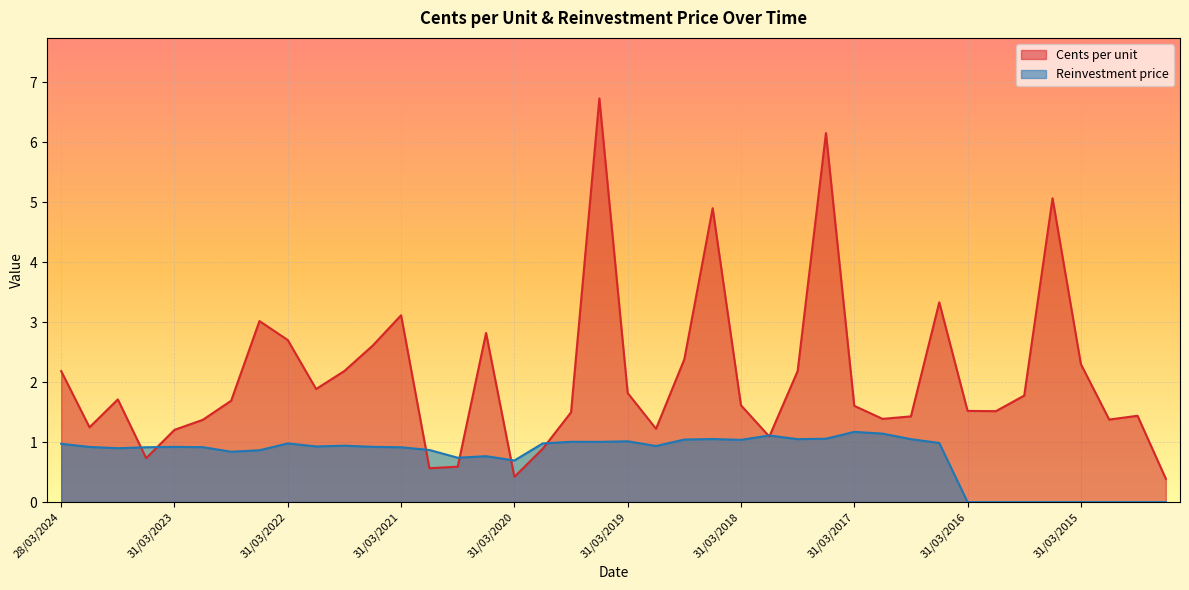

What is the spread (max minus min) of values at 30/06/2018?

3.8